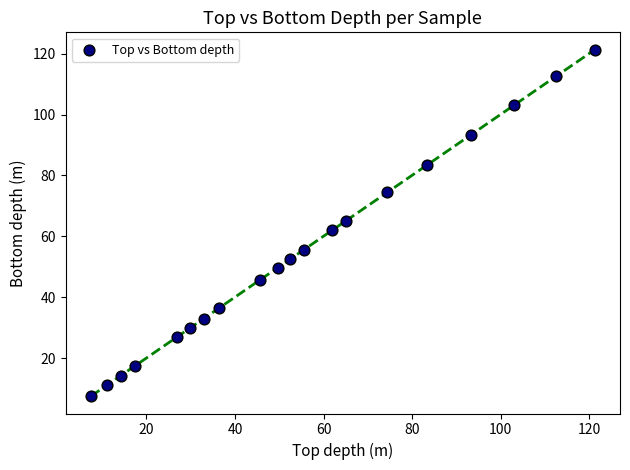

What is the range of Y values (max minus min)?

113.8